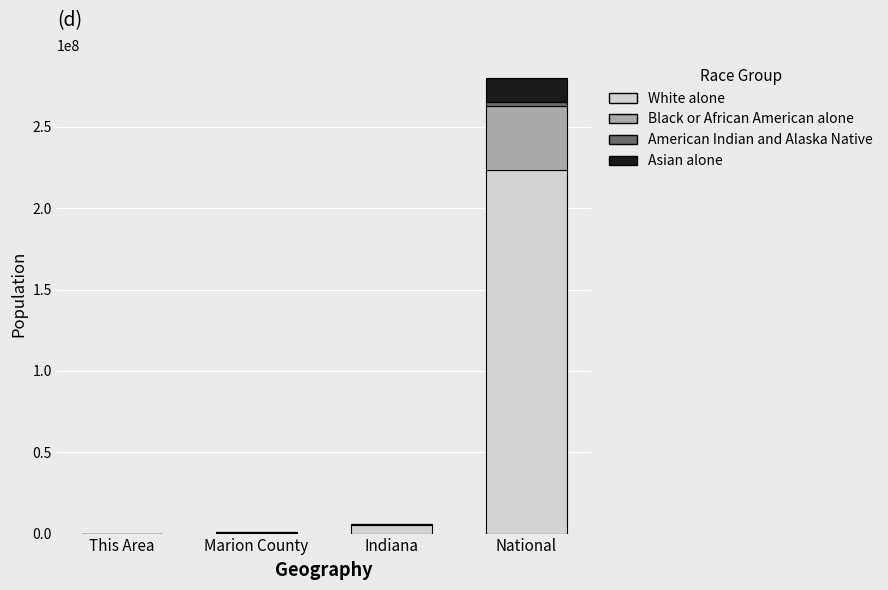

What is the highest value of the White alone series?

223553265